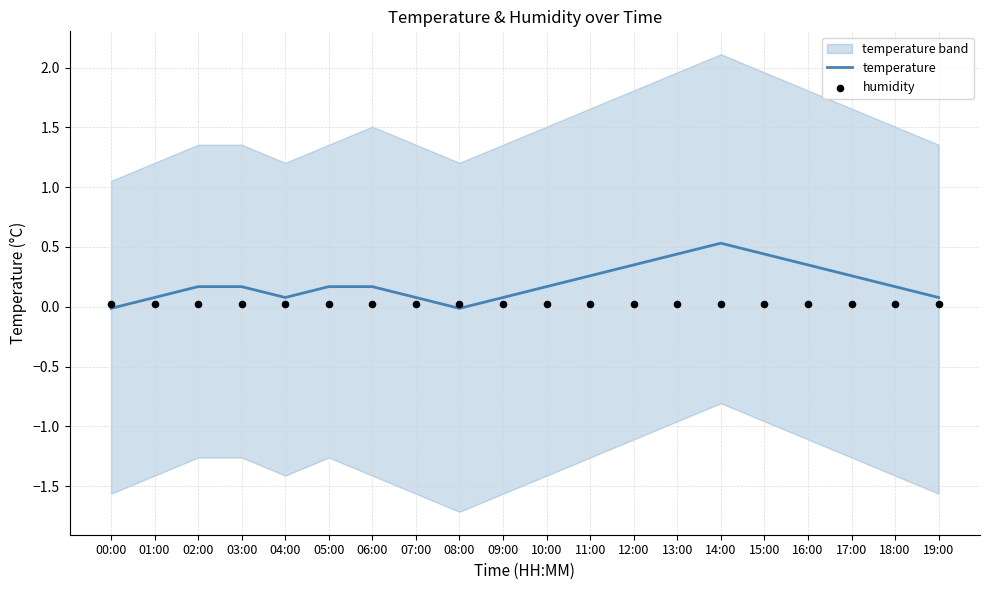

Which series reaches the maximum Y coordinate?

temperature